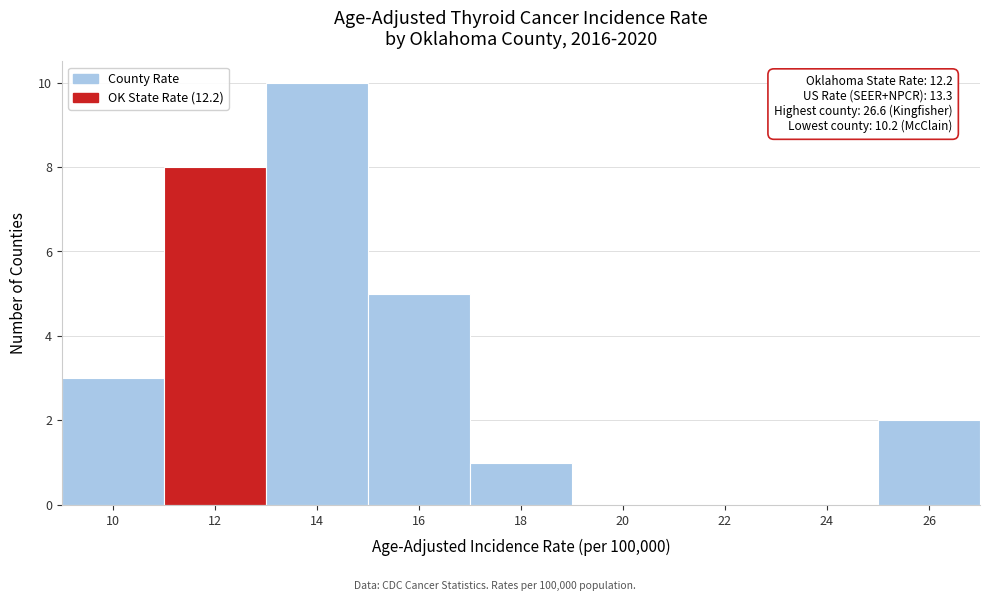

Which range on the x-axis has the tallest bar?

13 to 15